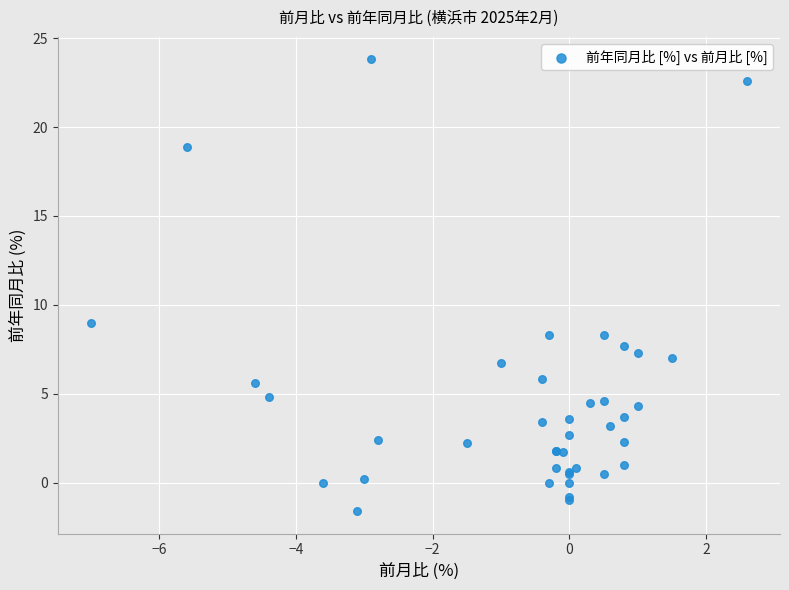

What Y value in the scatter plot is closest to 11?

9.0